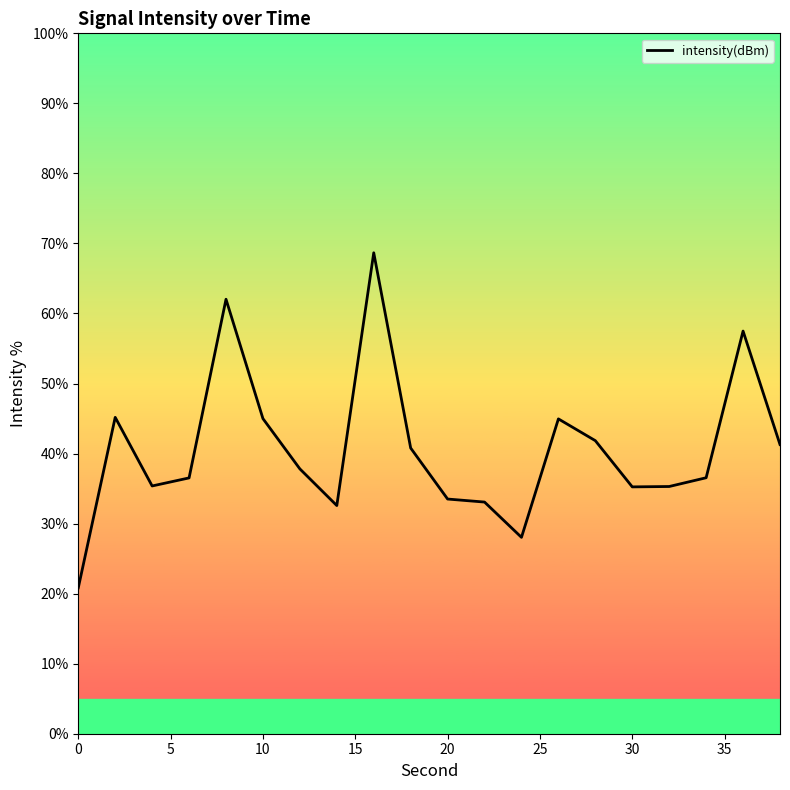

What is the greatest value displayed?

68.7